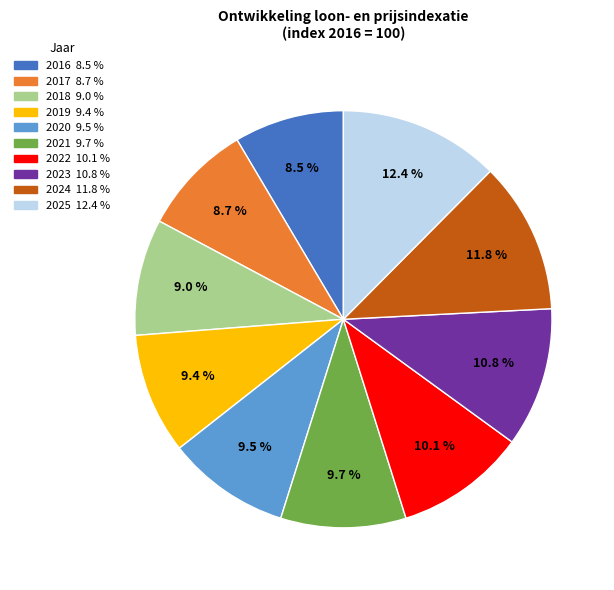

Is it true that 2018 is 20% of the pie?

False